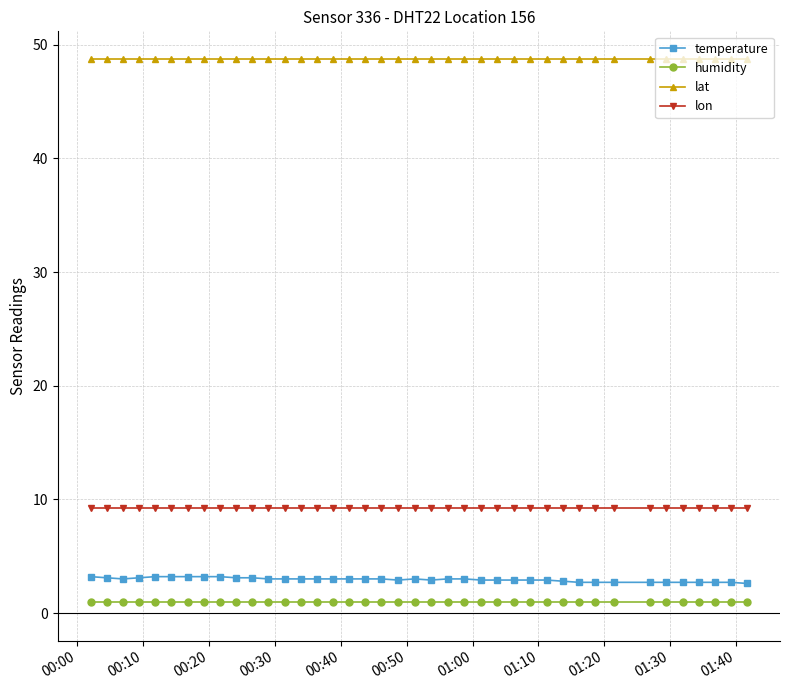

What is the highest value of the lat series?

48.7